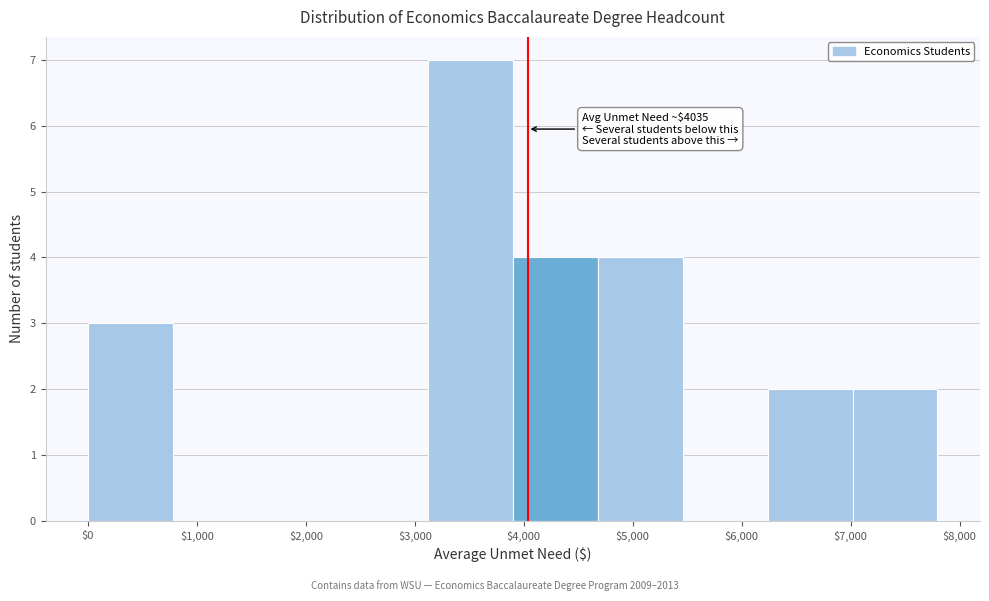

Over which range of the x-axis is the bar tallest?

3100 to 3900